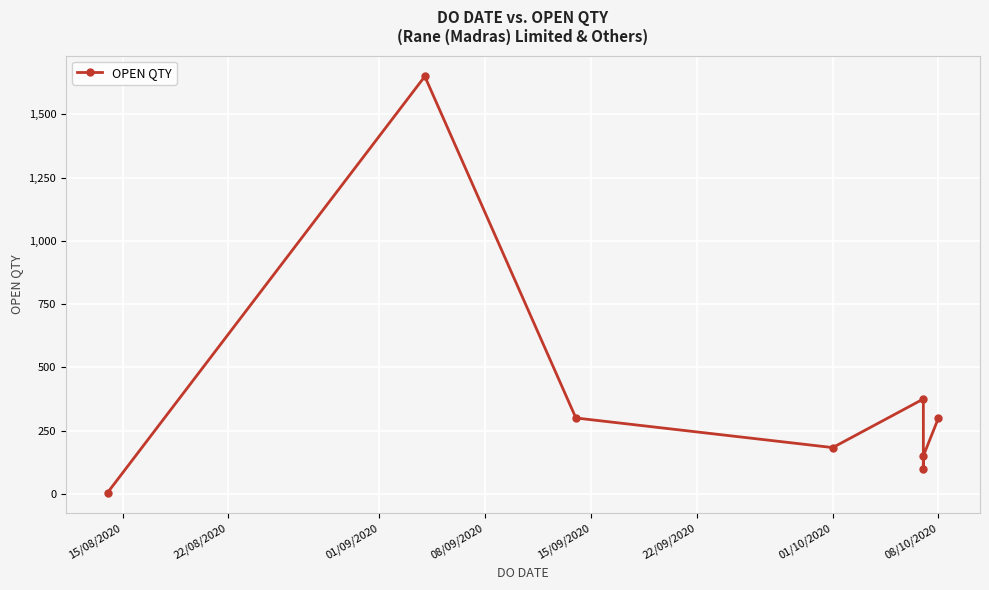

What is the maximum value shown in the chart?

1650